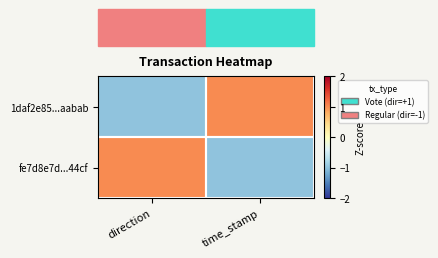

Reading left to right, what are all the values shown in this chart?

1daf2e85...aabab: direction=-1	time_stamp=1
fe7d8e7d...44cf: direction=1	time_stamp=-1